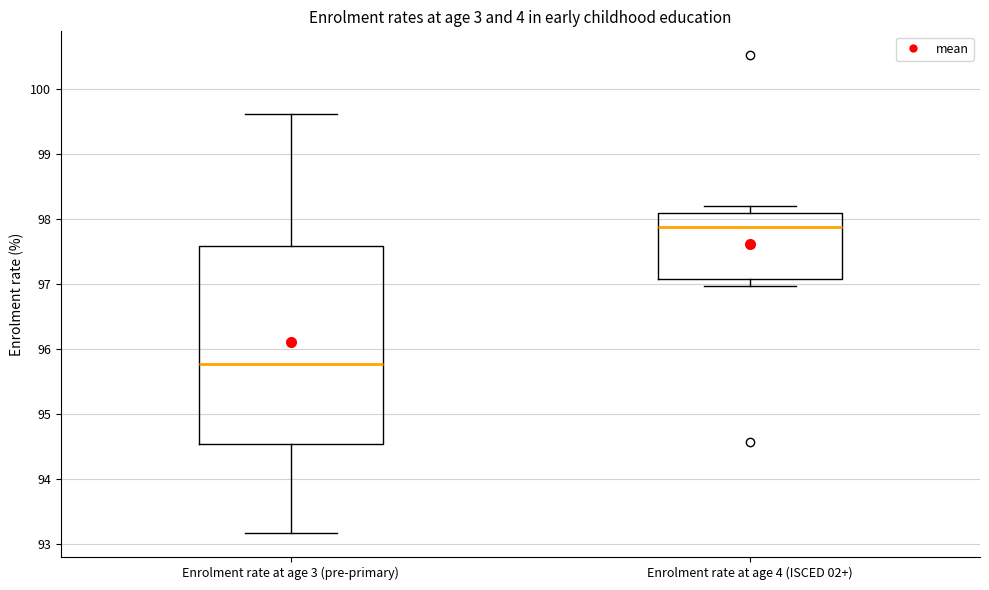

Which box is the tallest, from its lower edge to its upper edge?

Enrolment rate at age 3 (pre-primary)